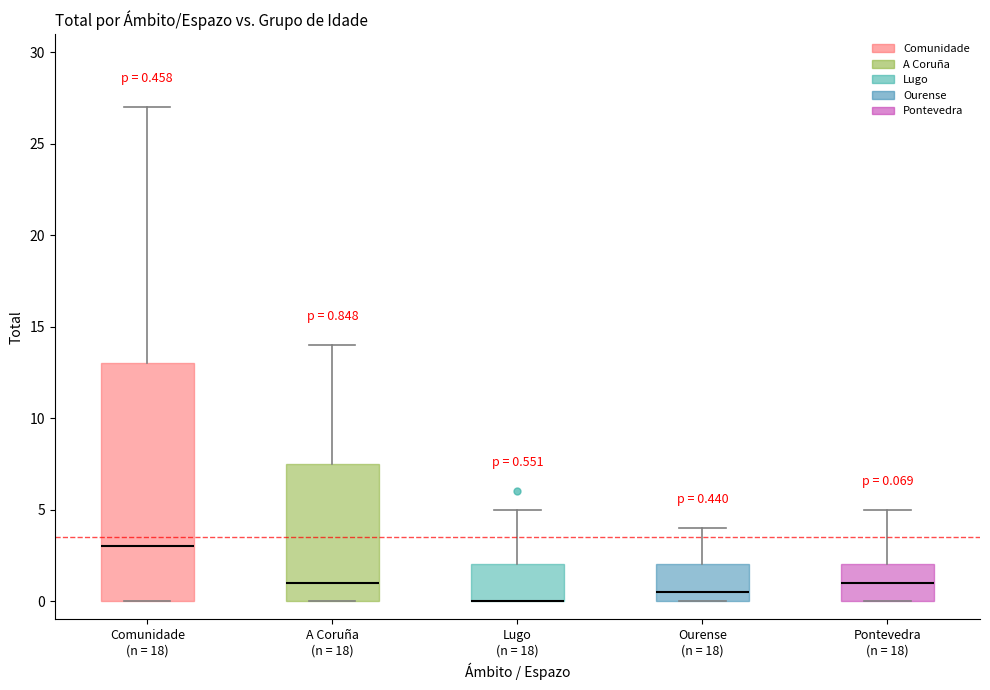

Which box is the tallest, from its lower edge to its upper edge?

Comunidade (n = 18)